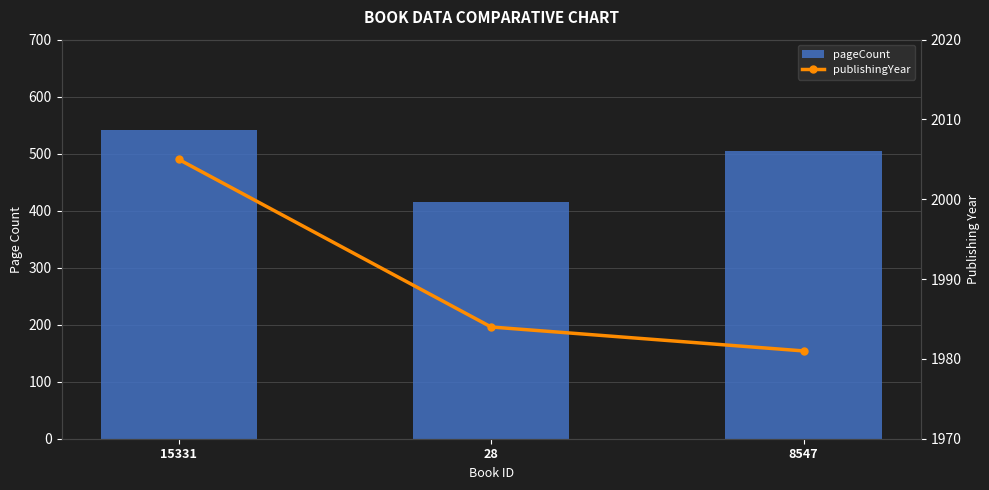

What is the sum of the pageCount values at 28 and 8547?

920